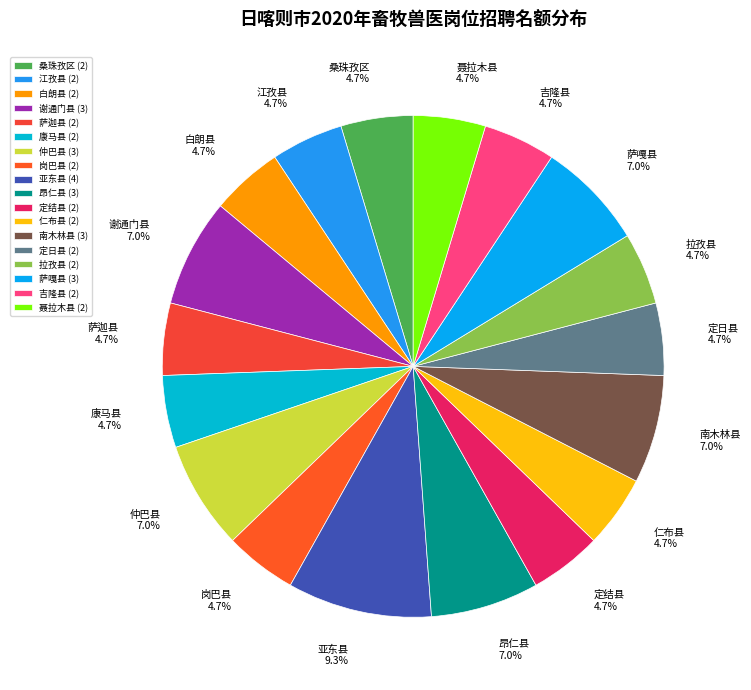

To the nearest percent, what portion does 南木林县 represent?

7%